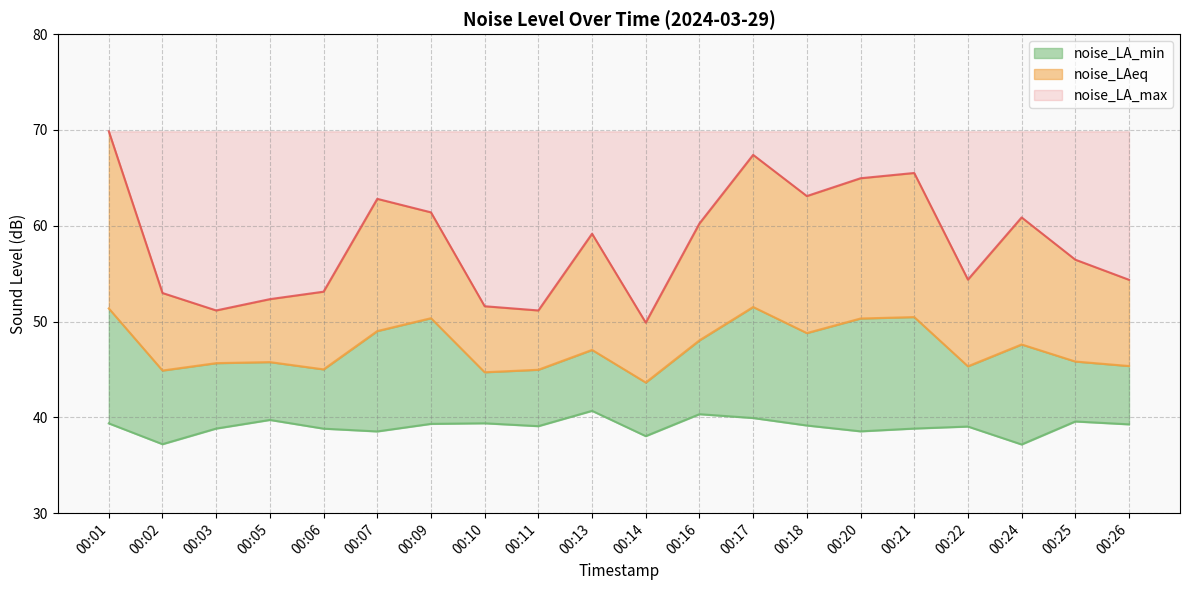

Does the chart have visible grid lines?

Yes